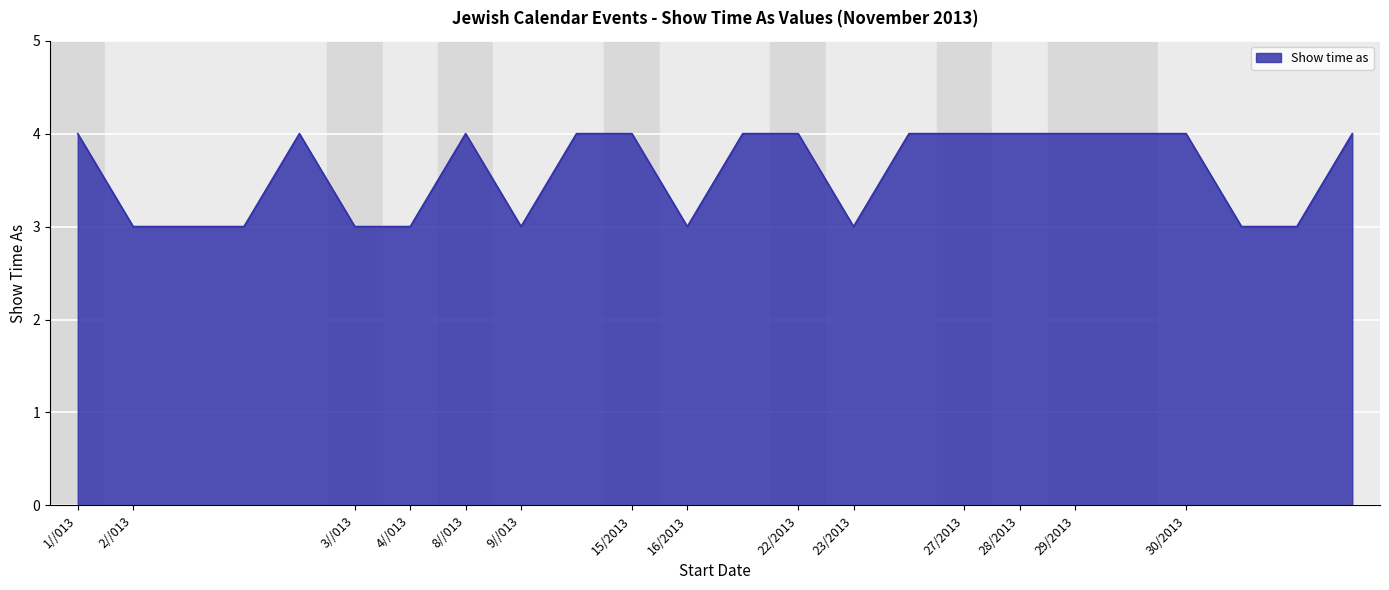

Count the values in the range 3 to 4.

24